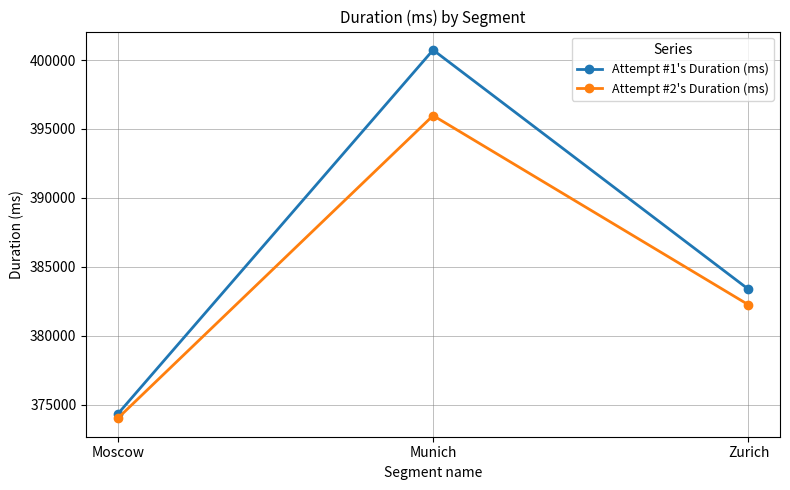

How many data points does each series have?

3